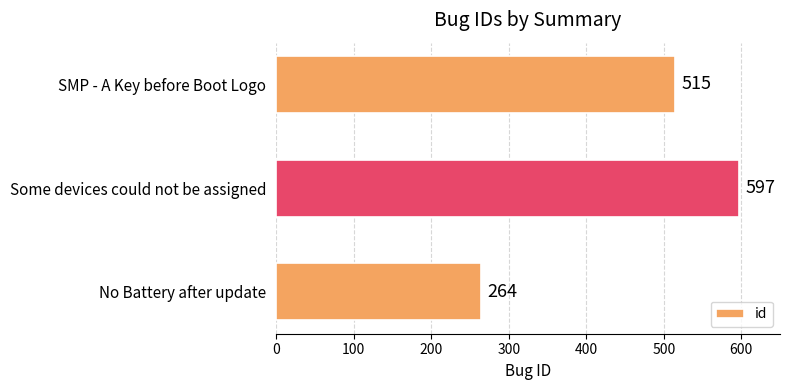

What is the difference between the second highest and minimum values?

251